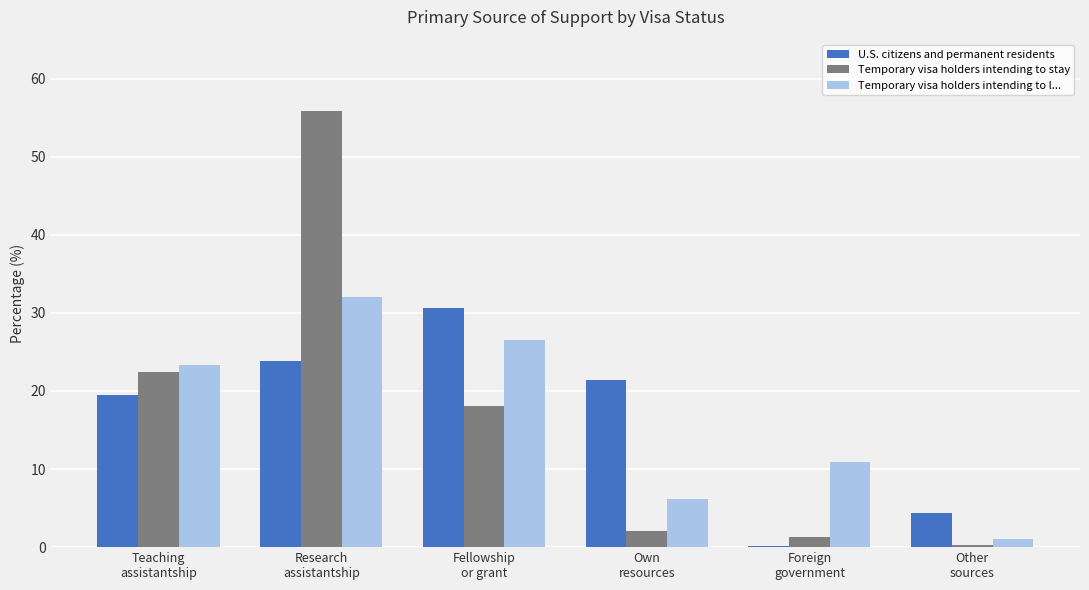

Count the number of categories in the chart.

6